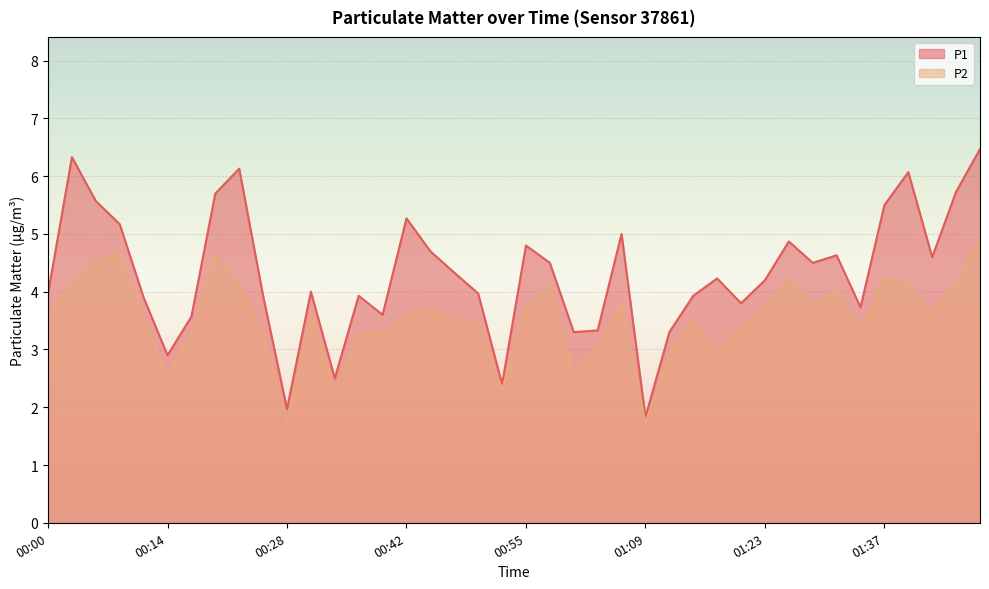

How many lines are shown in the chart?

2